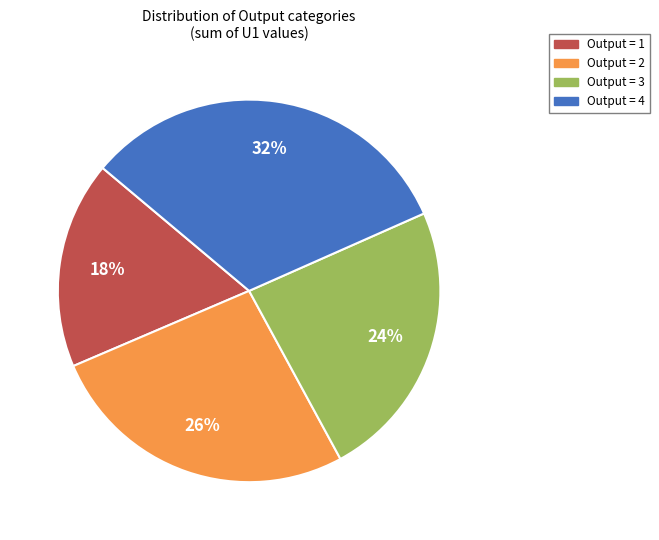

To the nearest percent, what is the average slice percentage?

25%